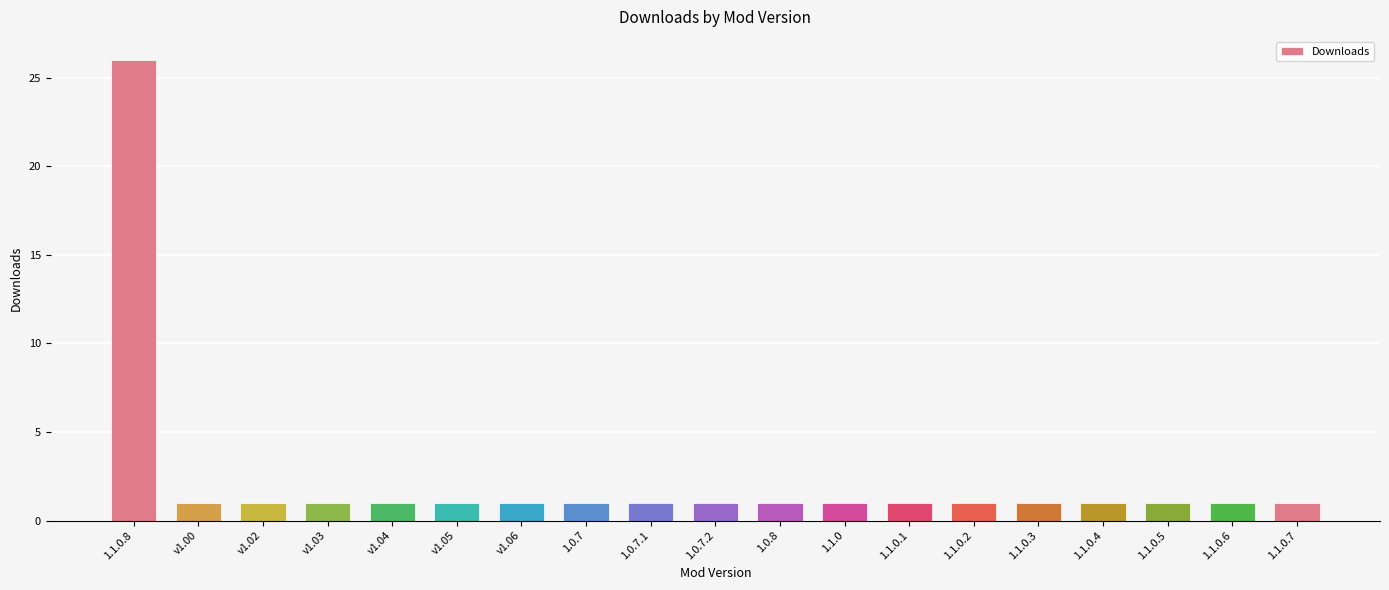

What is the minimum value shown in the chart?

1